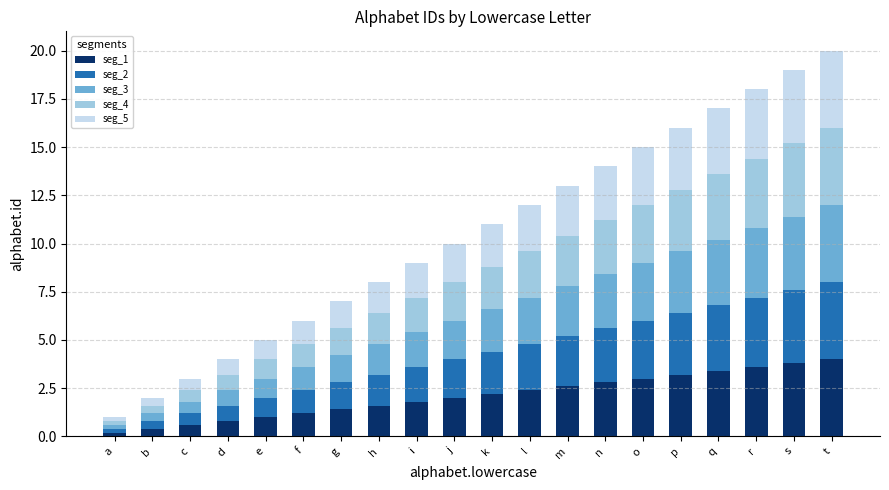

The seg_1 series shows 2.8 at n. True or false?

True